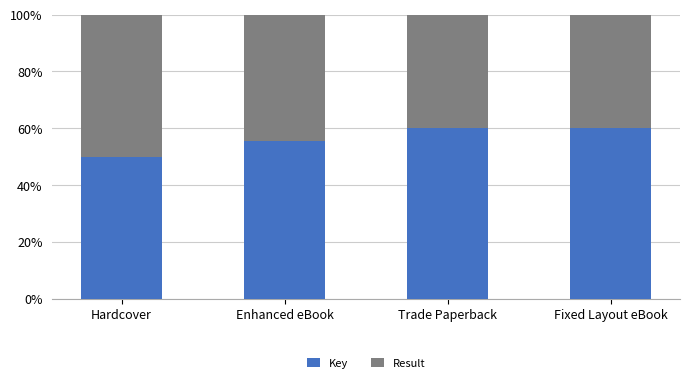

What is the total value across all series at Hardcover?

100.0